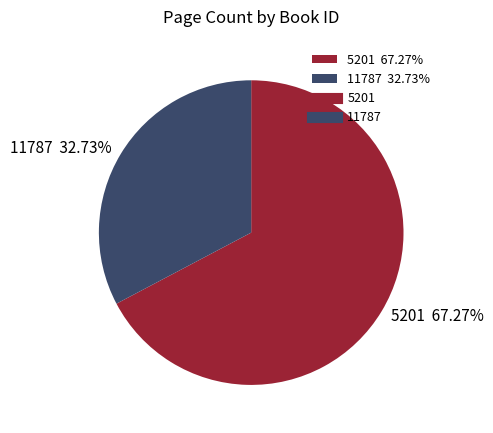

Count the number of slices in the pie.

2